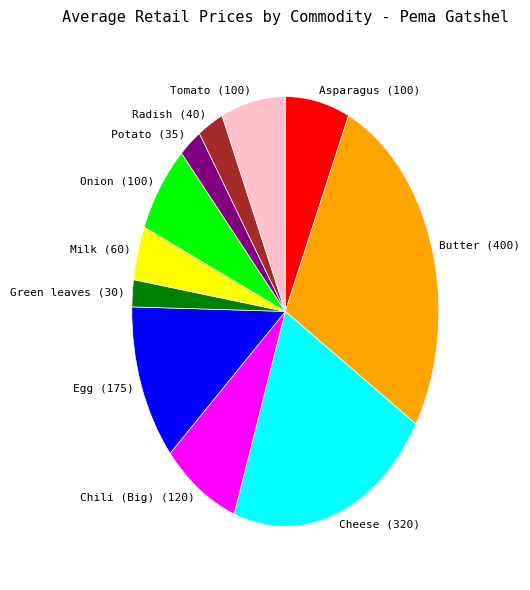

The Green leaves slice represents 2% of the pie. True or false?

True